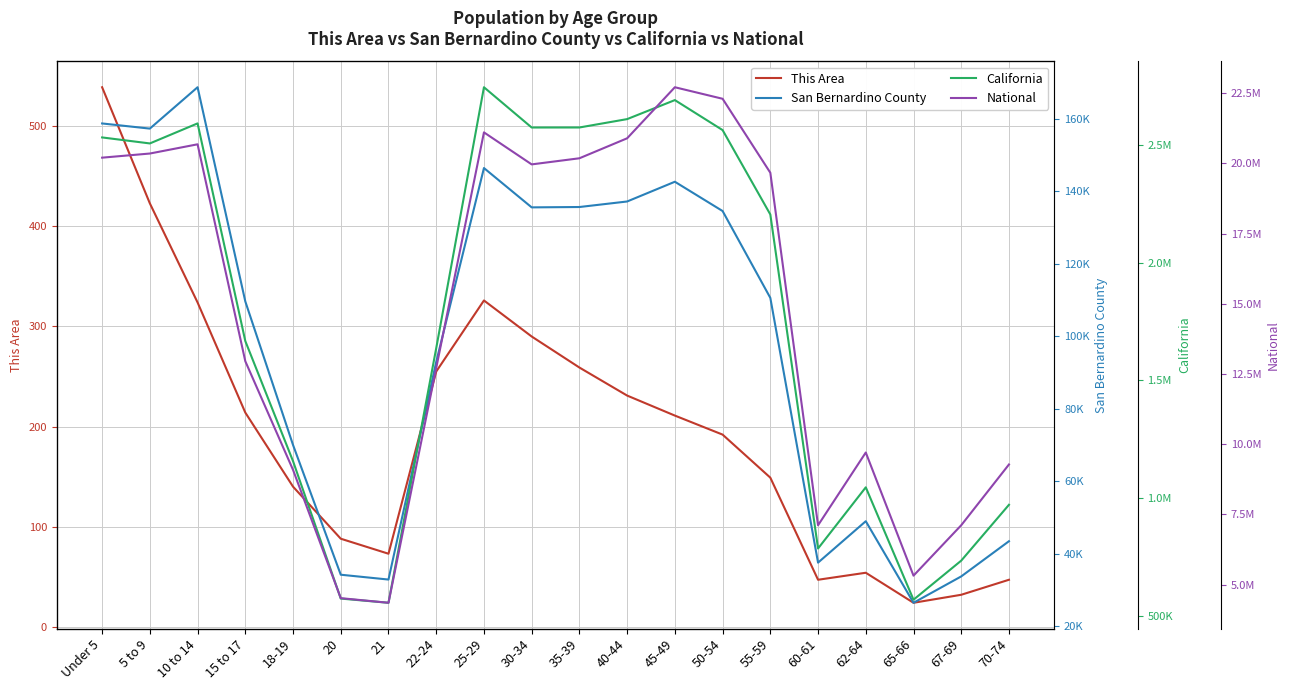

At which category does National reach its first local peak?

10 to 14